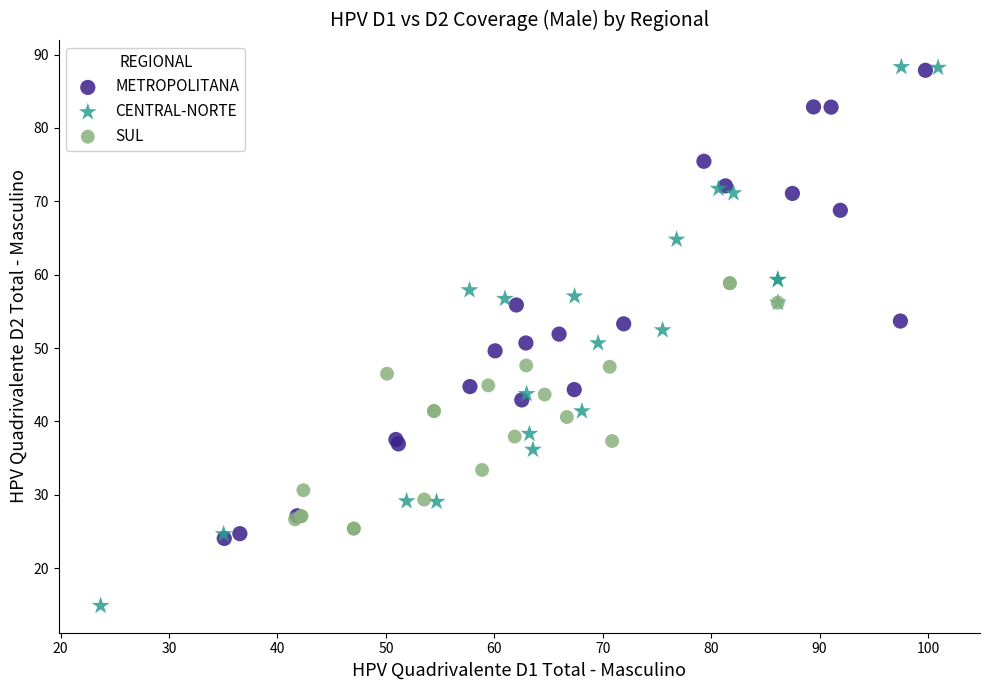

Which series contains the lowest Y value?

CENTRAL-NORTE